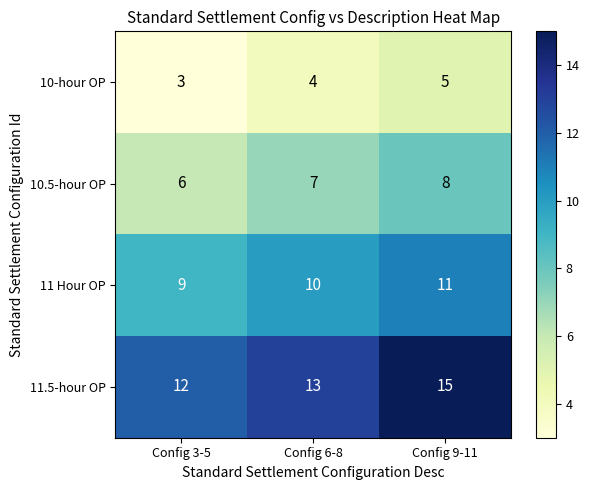

How many 10.5-hour OP values are between 6 and 8?

3